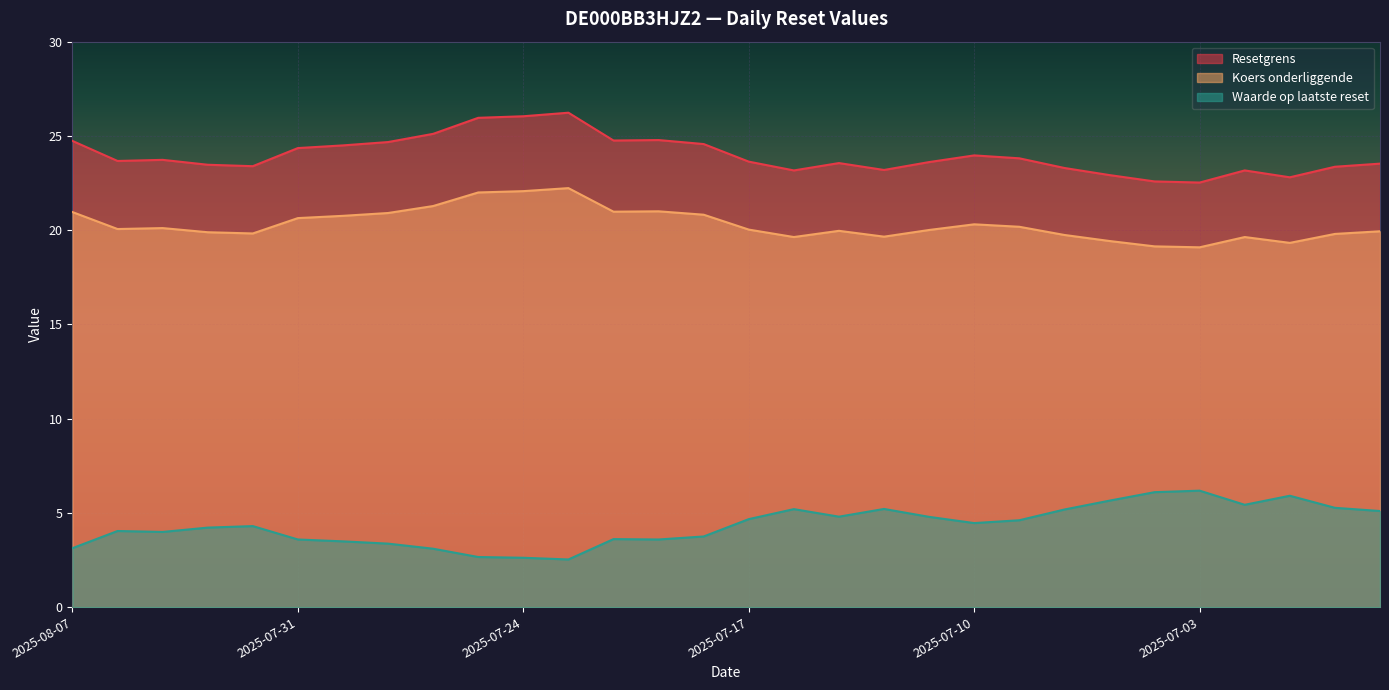

Where is Resetgrens nearest to the value 24?

2025-07-10